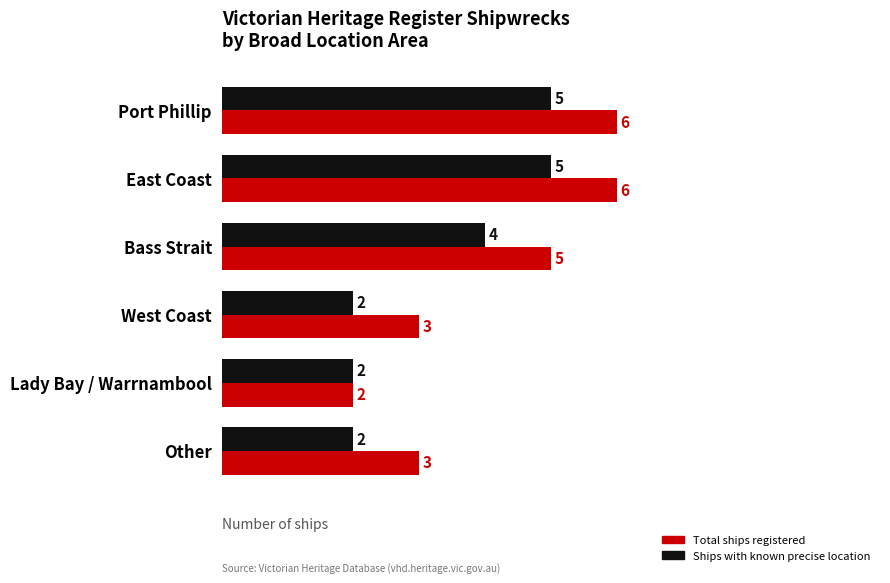

Which series has the largest range (max minus min)?

Total ships registered